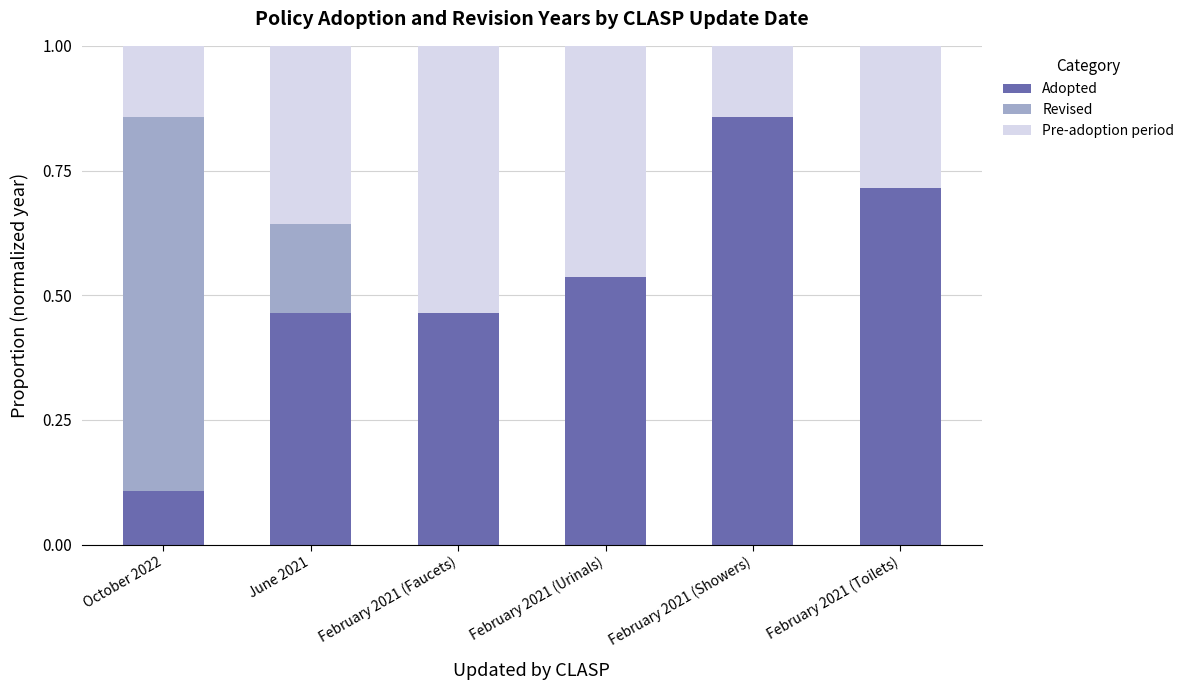

Count the number of categories in the chart.

6